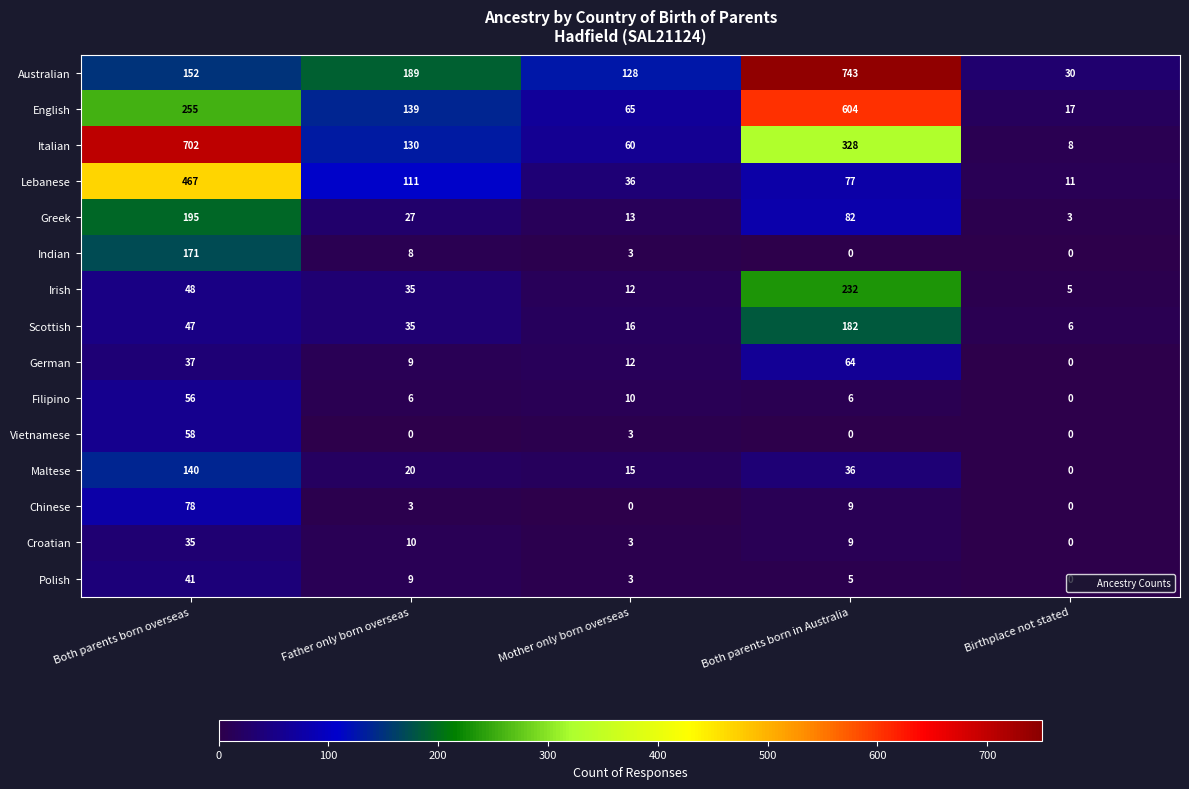

What is the difference between the highest and lowest values at Birthplace not stated?

30